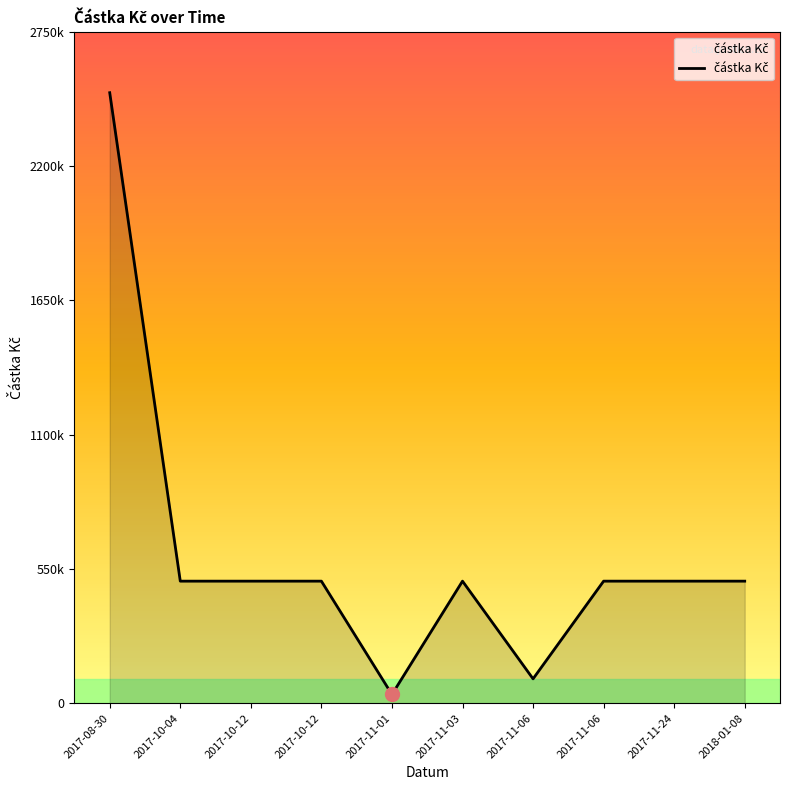

Does the chart display data point markers on the line(s)?

No